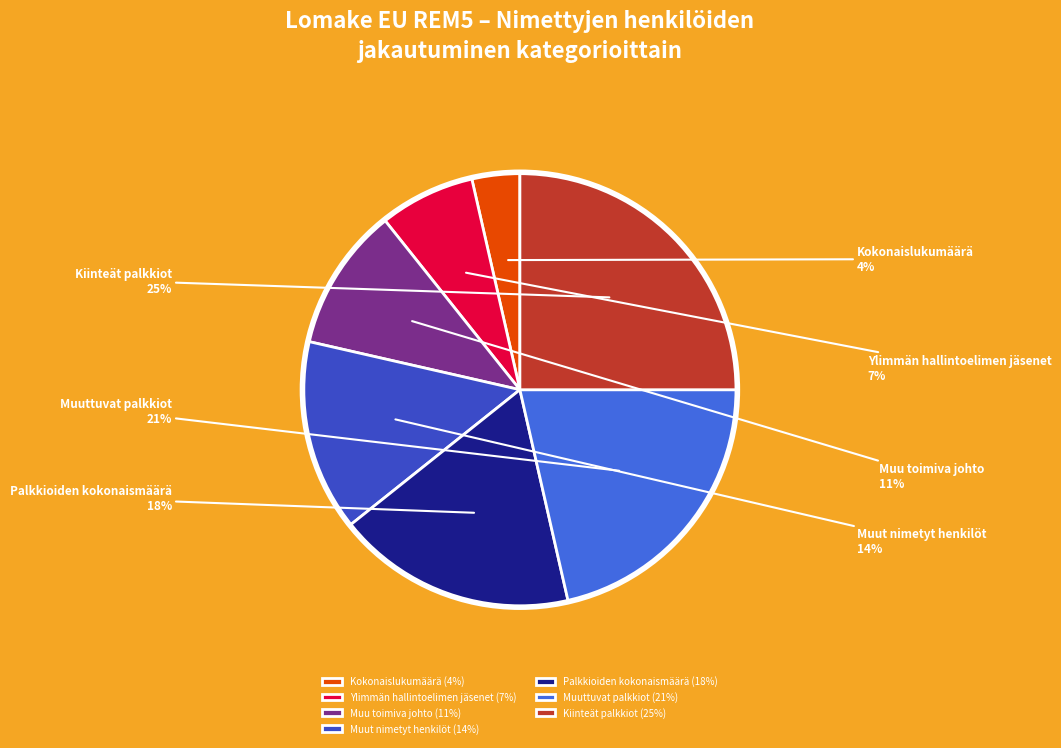

Is it true that Muuttuvat palkkiot is 21% of the pie?

True